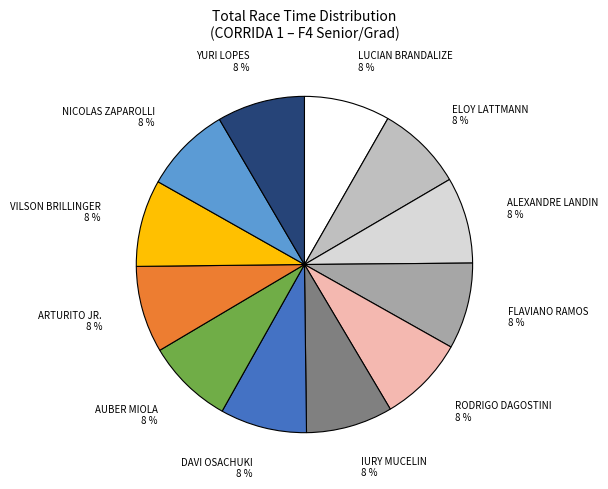

Does any single category account for the majority?

No